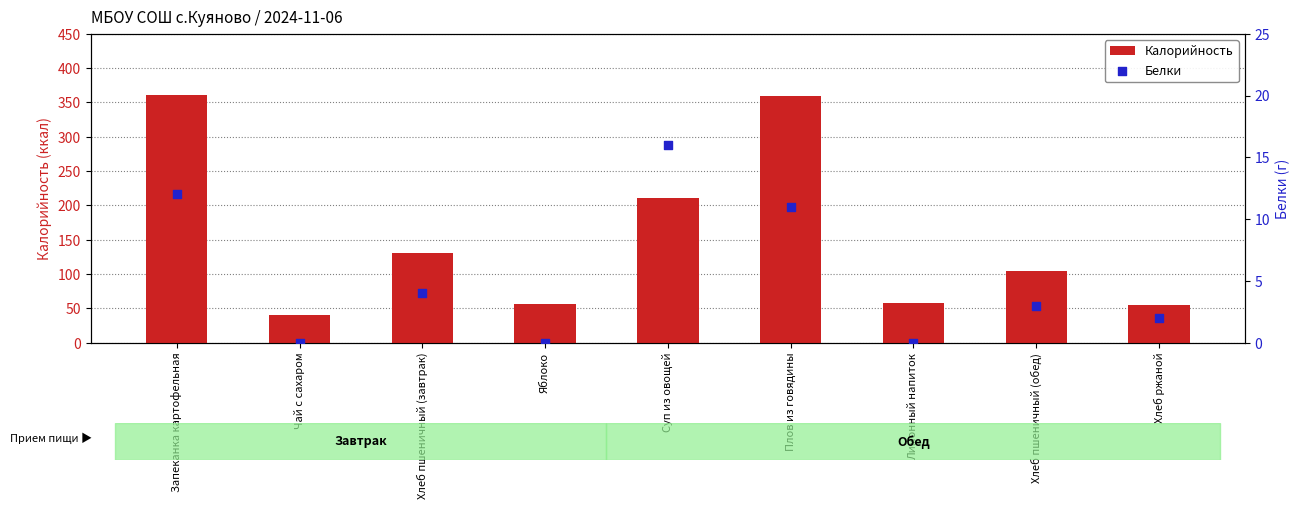

At which category is the sum across all series the highest?

Запеканка картофельная